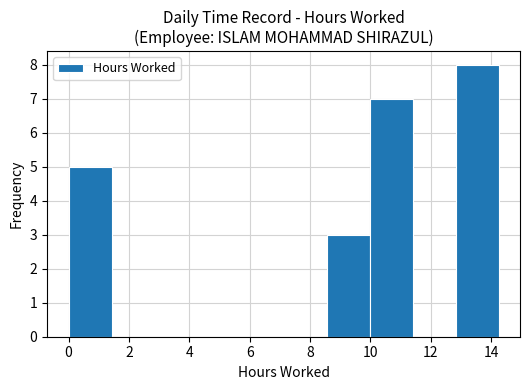

Over which range of the x-axis is the bar tallest?

12.8 to 14.2